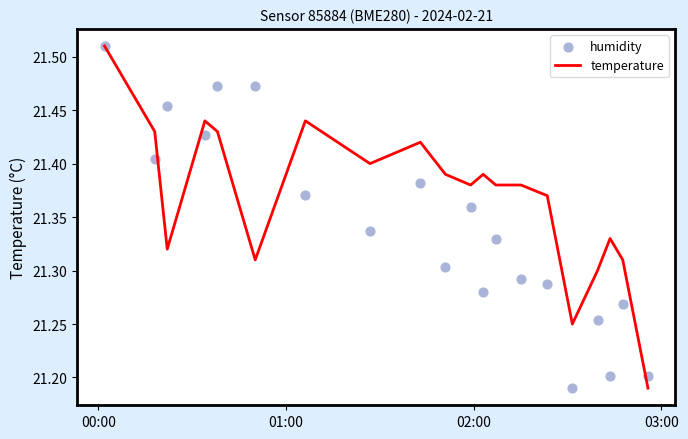

Which series contains the highest Y value?

temperature